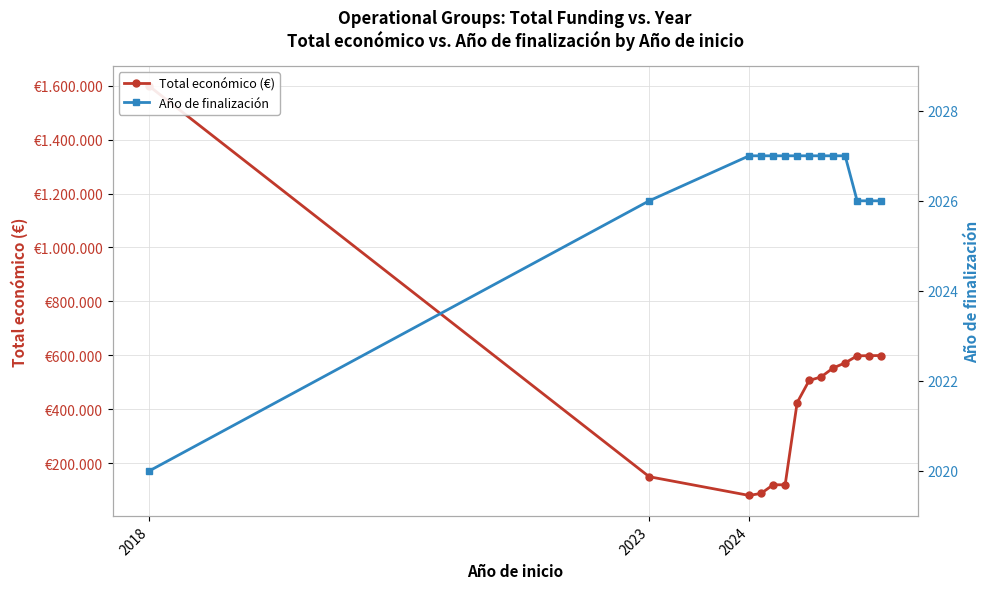

Rank the series at 2018 from lowest to highest value.

Año de finalización, Total económico (€)